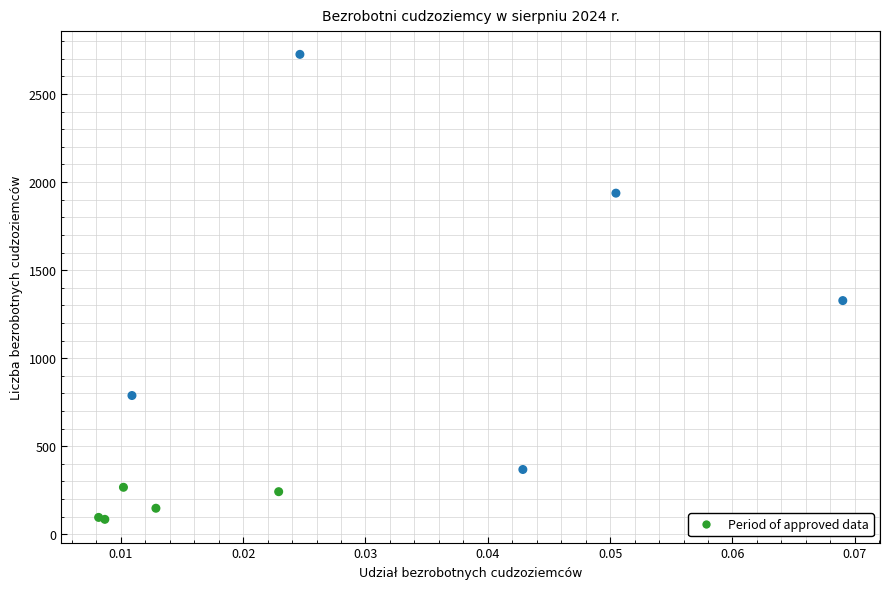

What Y value in the scatter plot is closest to 1405?

1327